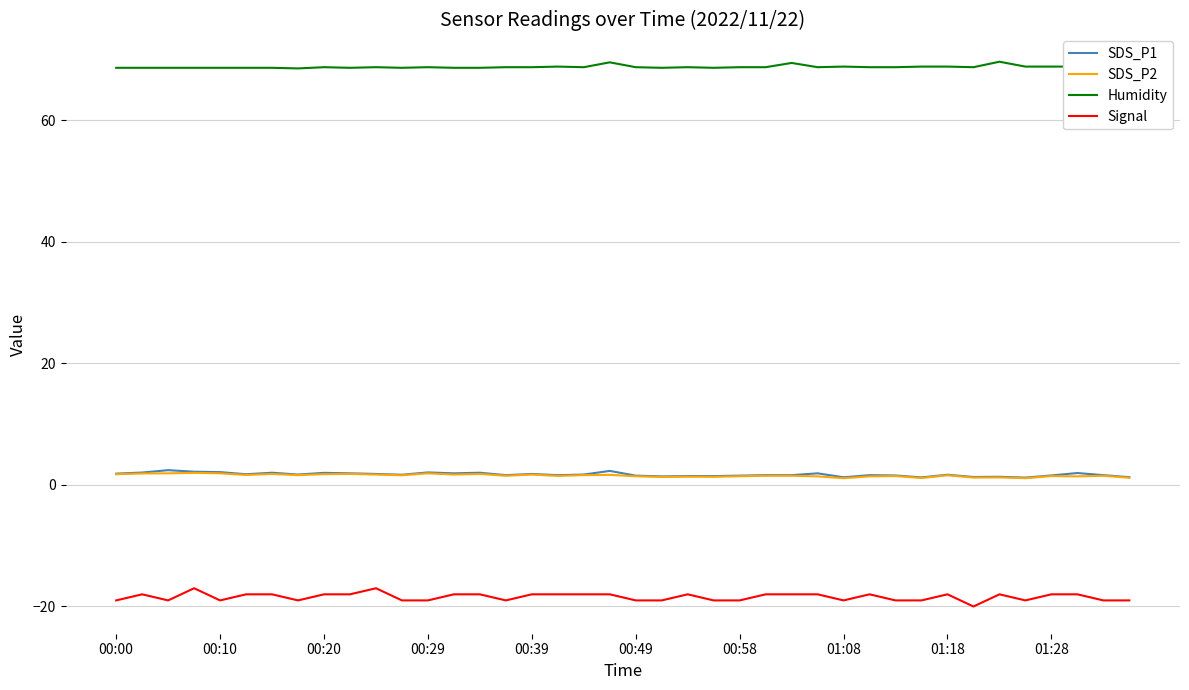

What is the smallest value displayed?

-20.0